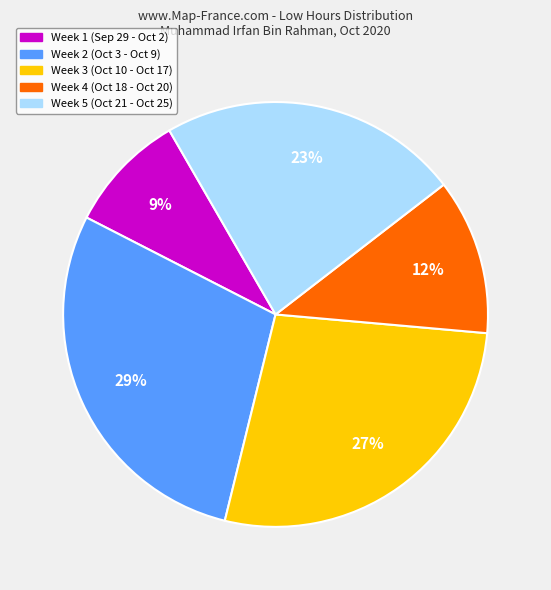

Is there any slice that represents more than half of the pie?

No